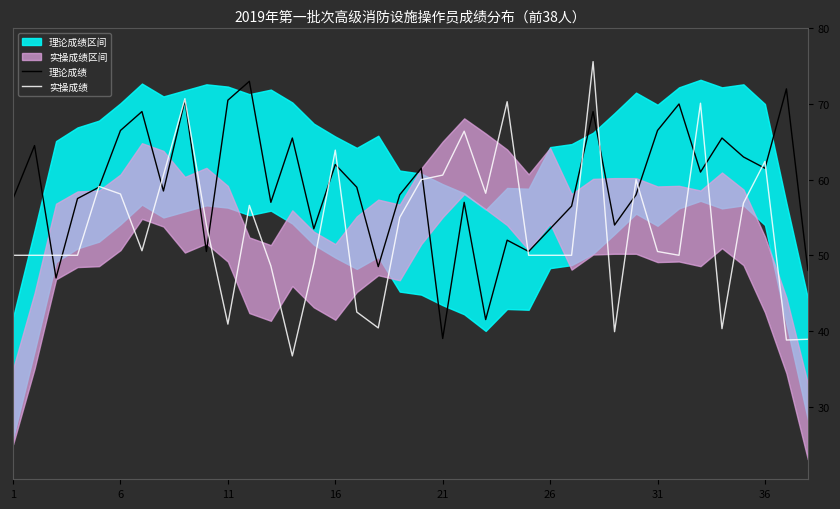

Reading left to right, list all the values displayed in this chart.

理论成绩: 57.5	64.5	47.0	57.5	59.0	66.5	69.0	58.5	70.5	50.5	70.5	73.0	57.0	65.5	53.5	62.0	59.0	48.5	58.0	61.5	39.0	57.0	41.5	52.0	50.5	53.5	56.5	69.0	54.0	58.0	66.5	70.0	61.0	65.5	63.0	61.5	72.0	48.0
实操成绩: 50.0	50.0	50.0	50.0	59.1	58.1	50.6	60.6	70.7	54.0	40.9	56.6	48.6	36.7	48.9	63.9	42.5	40.4	55.0	60.0	60.6	66.4	58.2	70.3	50.0	50.0	50.0	75.6	39.9	60.0	50.5	50.0	70.1	40.3	56.9	62.4	38.8	38.9